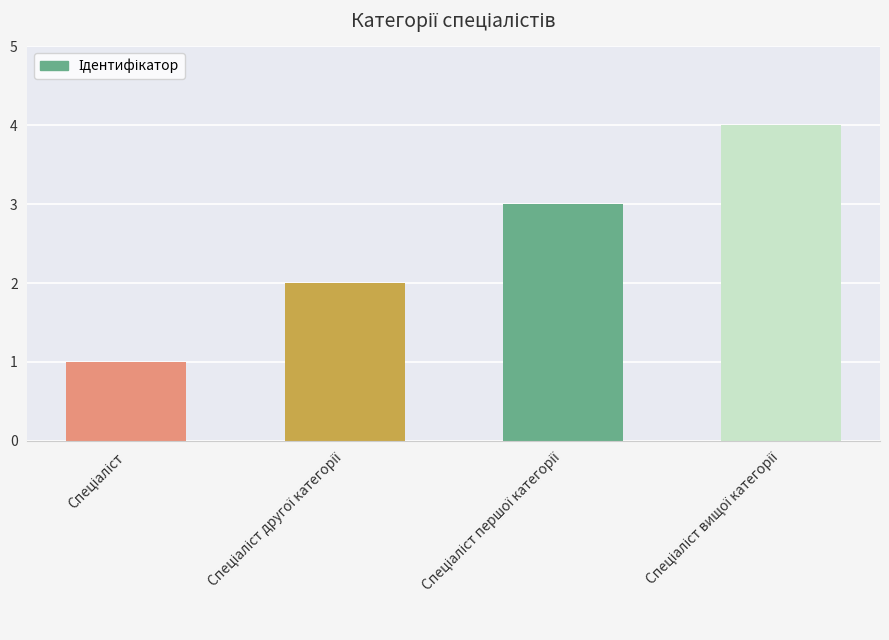

What is the difference between the maximum and minimum values?

3